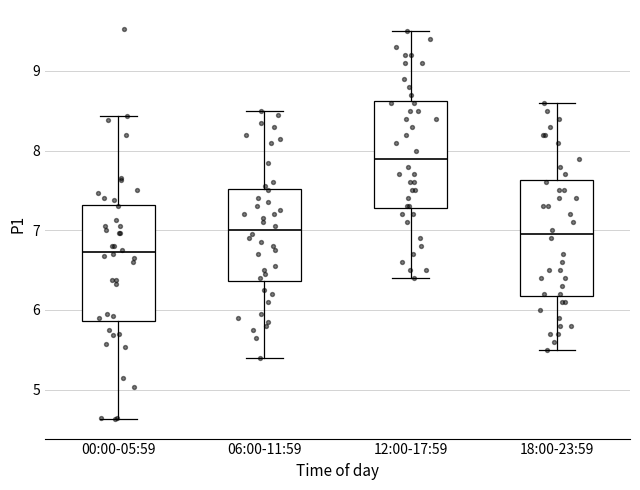

Reading left to right, read every box against the y-axis: the position of its median line, the range the box covers, and the ends of its whiskers. The values are not printed on the chart, so give them approximately, as read against the axis.

00:00-05:59: median 6.7, box 5.9 to 7.3, whiskers 4.6 to 8.4
06:00-11:59: median 7.0, box 6.4 to 7.5, whiskers 5.4 to 8.5
12:00-17:59: median 7.9, box 7.3 to 8.6, whiskers 6.4 to 9.5
18:00-23:59: median 7.0, box 6.2 to 7.6, whiskers 5.5 to 8.6